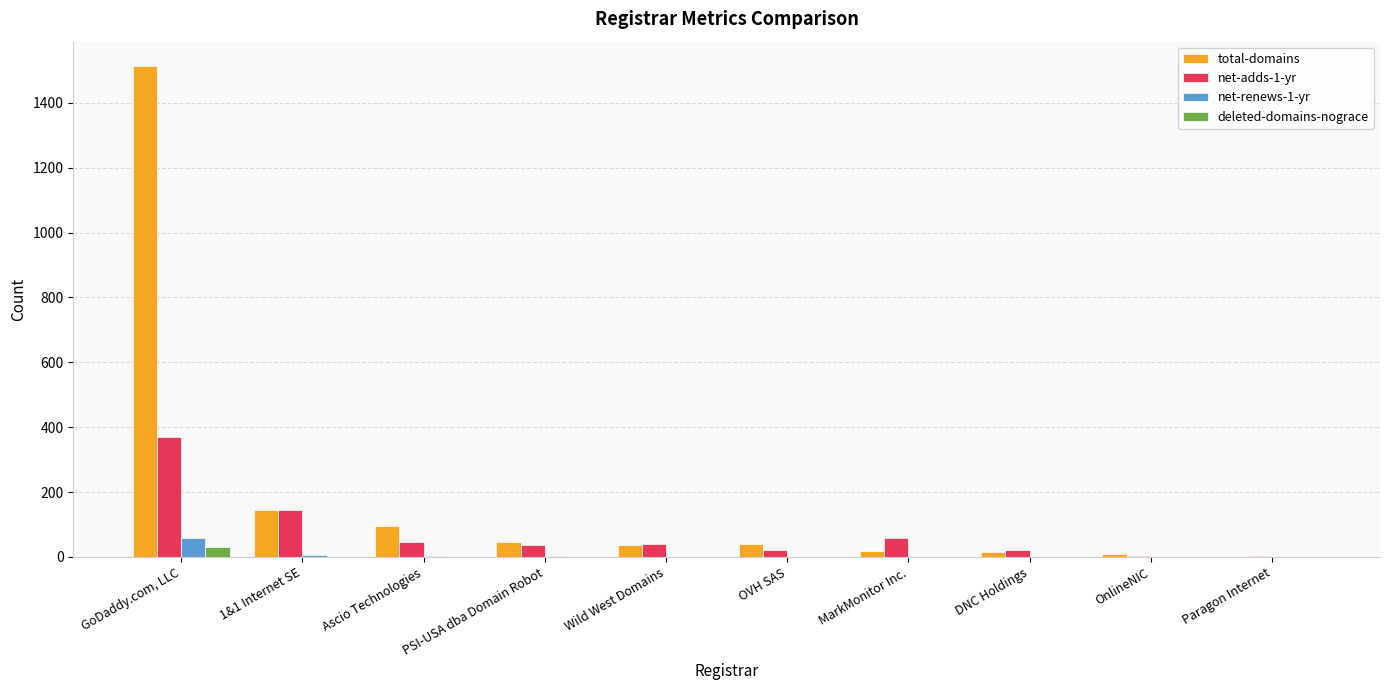

What is the greatest value displayed?

1513